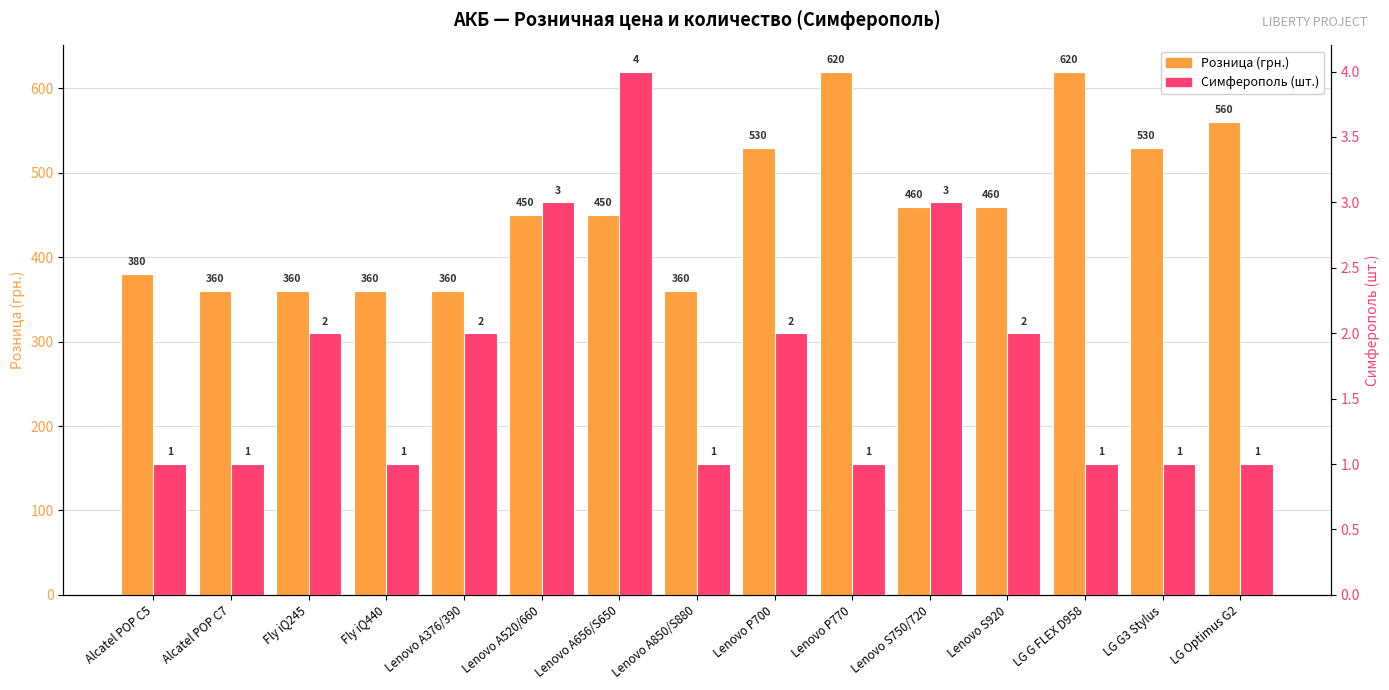

Reading left to right, transcribe all the data shown in this chart.

Розница (грн.): Alcatel POP C5=380	Alcatel POP C7=360	Fly iQ245=360	Fly iQ440=360	Lenovo A376/390=360	Lenovo A520/660=450	Lenovo A656/S650=450	Lenovo A850/S880=360	Lenovo P700=530	Lenovo P770=620	Lenovo S750/720=460	Lenovo S920=460	LG G FLEX D958=620	LG G3 Stylus=530	LG Optimus G2=560
Симферополь (шт.): Alcatel POP C5=1	Alcatel POP C7=1	Fly iQ245=2	Fly iQ440=1	Lenovo A376/390=2	Lenovo A520/660=3	Lenovo A656/S650=4	Lenovo A850/S880=1	Lenovo P700=2	Lenovo P770=1	Lenovo S750/720=3	Lenovo S920=2	LG G FLEX D958=1	LG G3 Stylus=1	LG Optimus G2=1